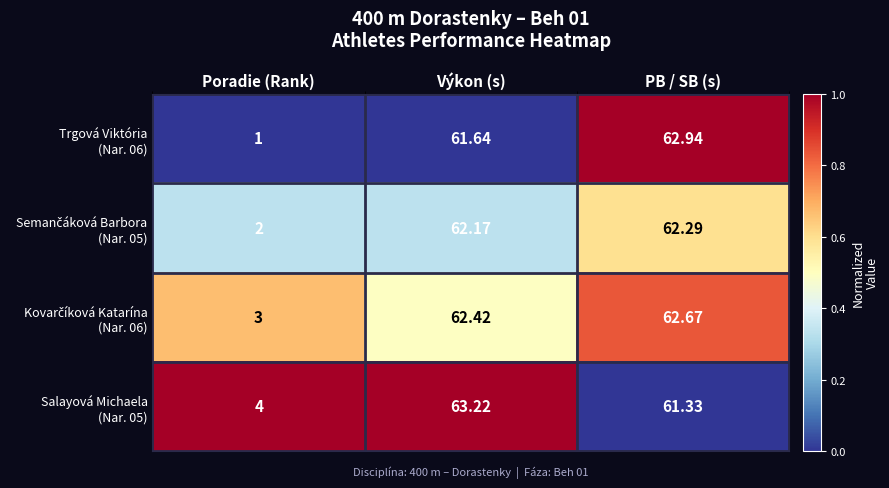

At which category is the sum across all series the highest?

Výkon (s)